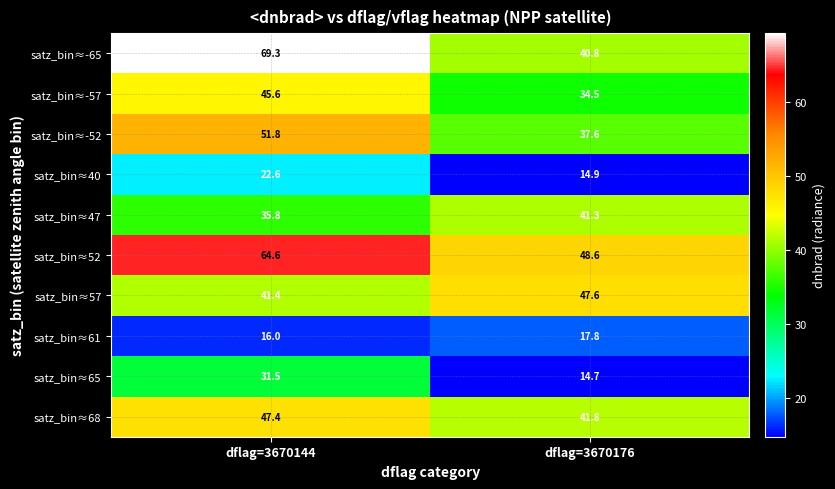

Which series has the widest spread of values?

satz_bin≈-65